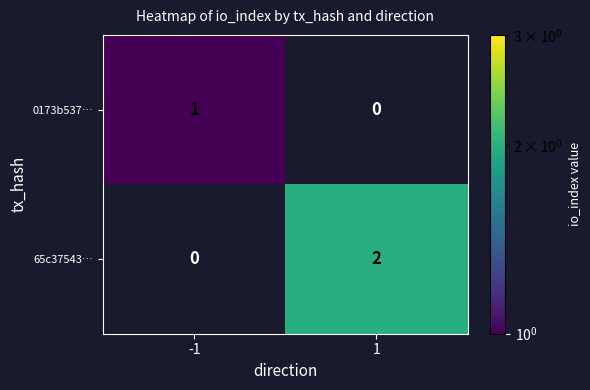

Which series changed the most between -1 and 1?

65c37543…